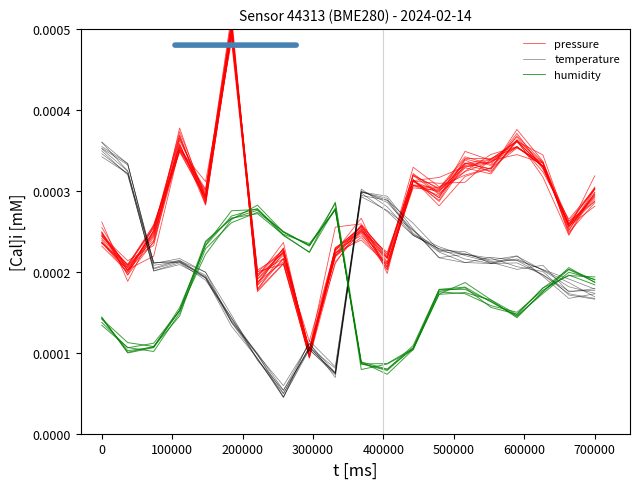

At how many categories does at least one series exceed 0?

20